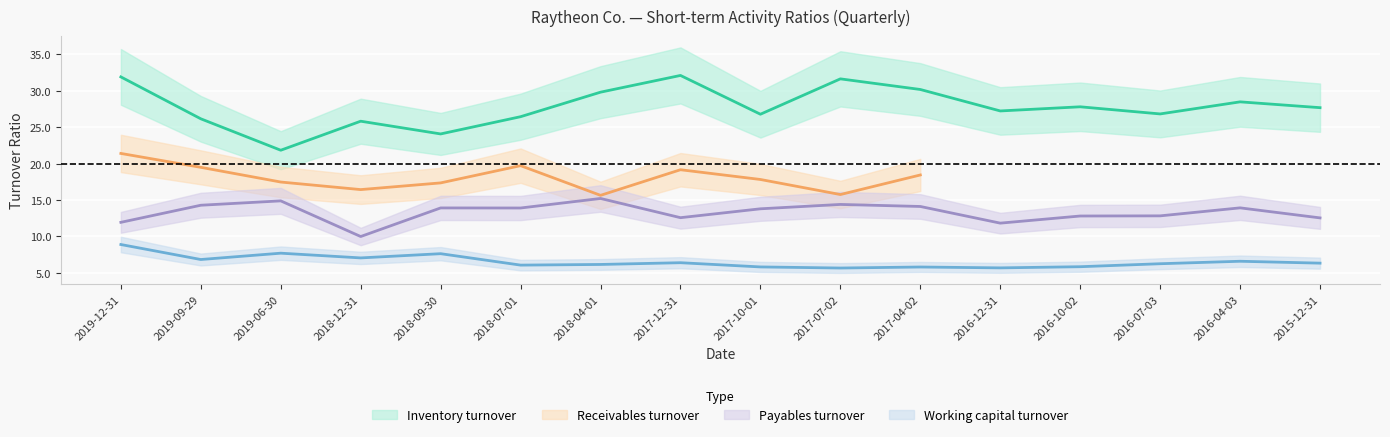

What position from the right is 2016-07-03?

3